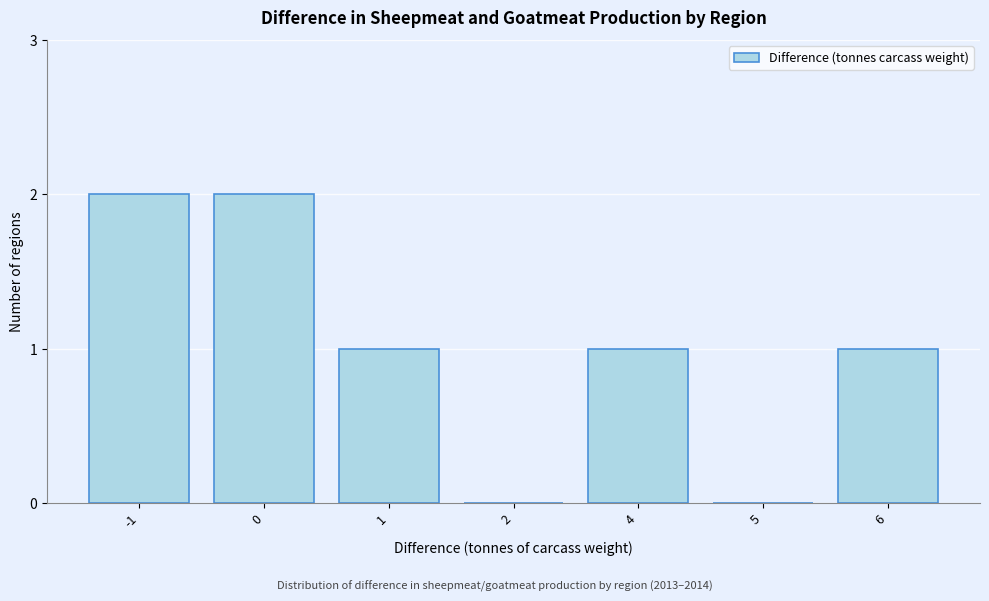

Reading left to right, what are all the values shown in this chart?

-1=2	0=2	1=1	2=0	4=1	5=0	6=1